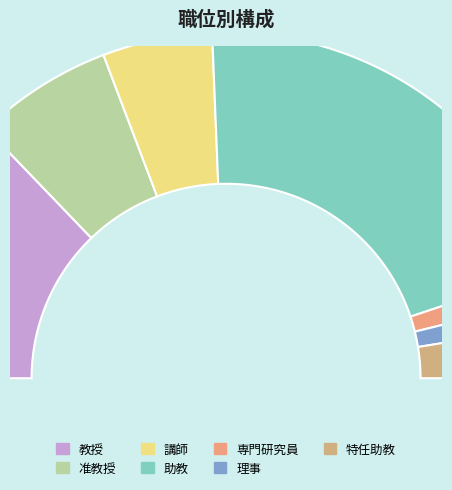

What percentage is the 助教 slice, to the nearest percent?

41%